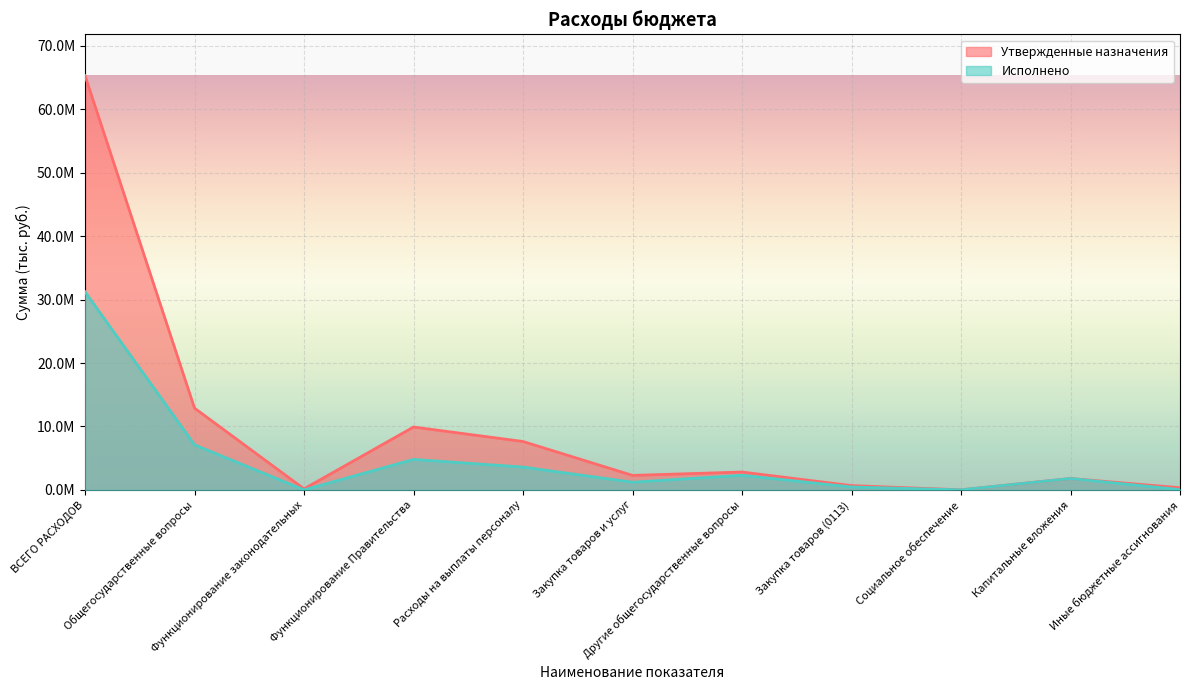

Reading left to right, transcribe all the data shown in this chart.

Утвержденные назначения: 65302700.0	12885700.0	161300.0	9911500.0	7627900.0	2282700.0	2812900.0	673800.0	8000.0	1795200.0	335900.0
Исполнено: 31230002.3	7101587.1	0.0	4803633.2	3594911.7	1208721.5	2297953.9	453411.0	8000.0	1791000.0	45542.9